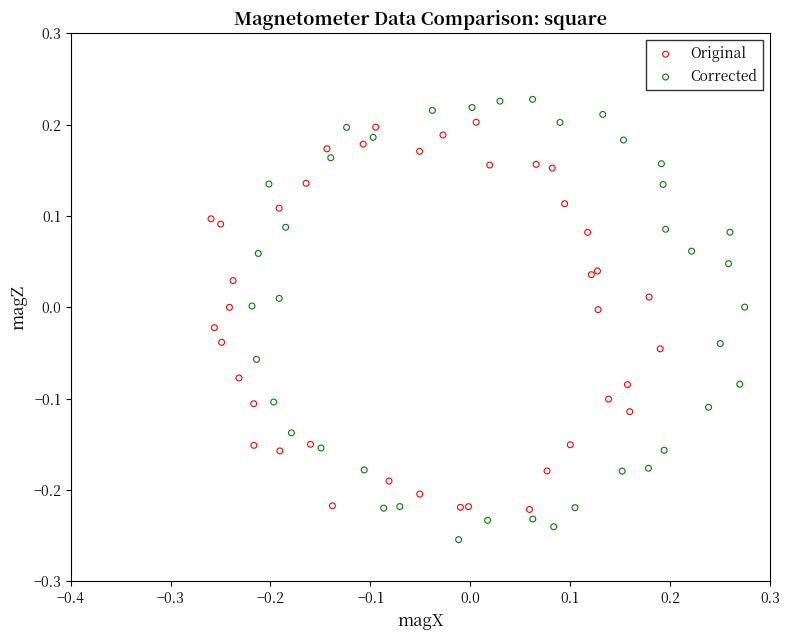

Which series has the largest Y range (max minus min)?

Corrected